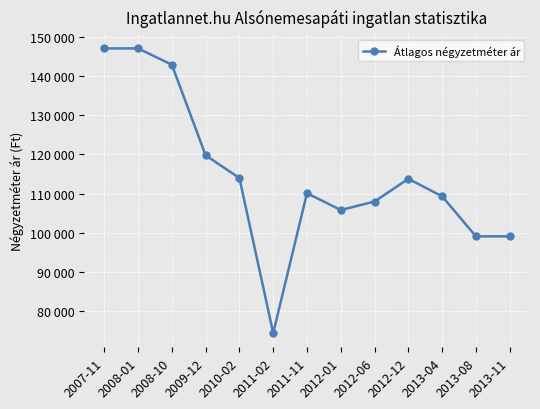

At which label is the value closest to 110738?

2011-11